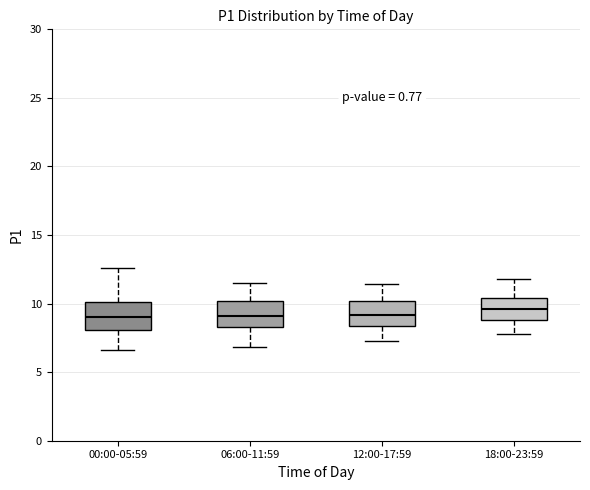

Reading left to right, read every box against the y-axis: the position of its median line, the range the box covers, and the ends of its whiskers. The values are not printed on the chart, so give them approximately, as read against the axis.

00:00-05:59: median 9.0, box 8.0 to 10.0, whiskers 6.5 to 12.5
06:00-11:59: median 9.0, box 8.5 to 10.0, whiskers 7.0 to 11.5
12:00-17:59: median 9.0, box 8.5 to 10.0, whiskers 7.5 to 11.5
18:00-23:59: median 9.5, box 9.0 to 10.5, whiskers 8.0 to 12.0